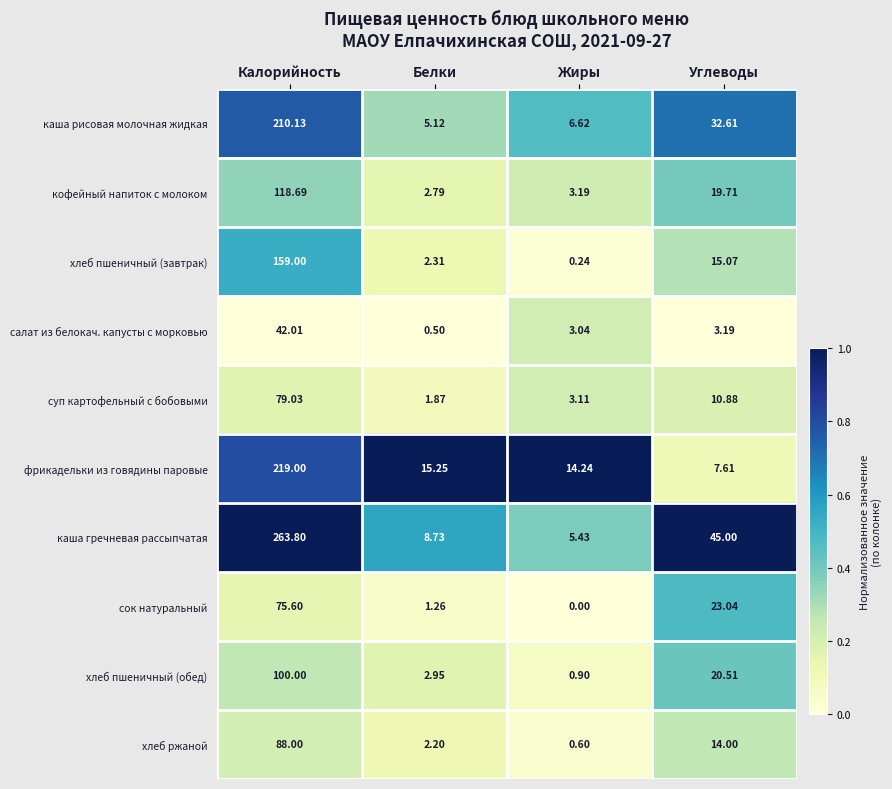

At Жиры, list the series in order from smallest to largest.

сок натуральный, хлеб пшеничный (завтрак), хлеб ржаной, хлеб пшеничный (обед), салат из белокач. капусты с морковью, суп картофельный с бобовыми, кофейный напиток с молоком, каша гречневая рассыпчатая, каша рисовая молочная жидкая, фрикадельки из говядины паровые